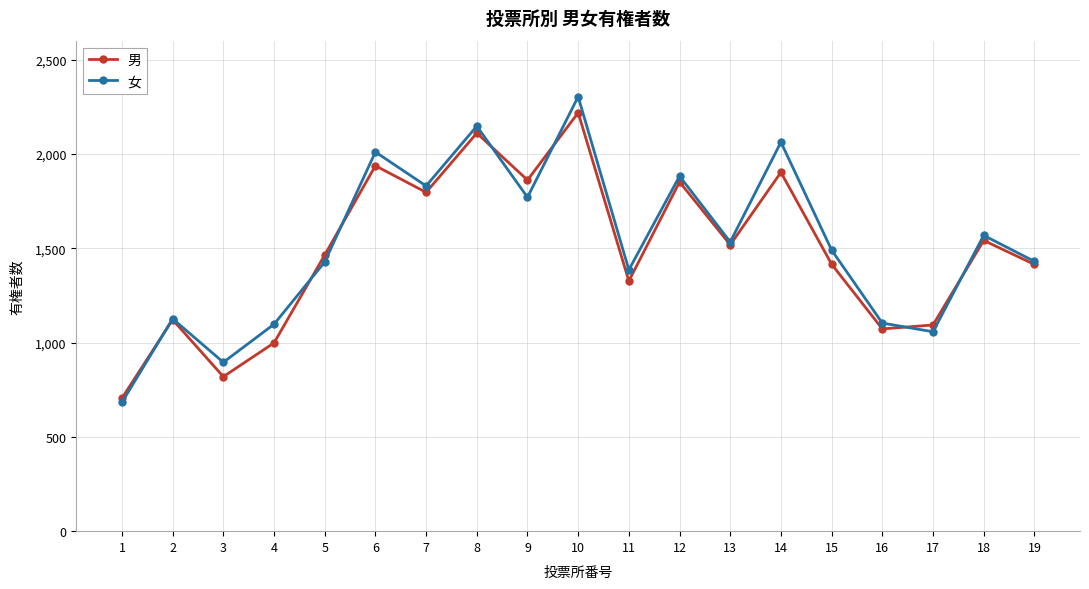

True or false: 女 has a value of 708 at 5.

False